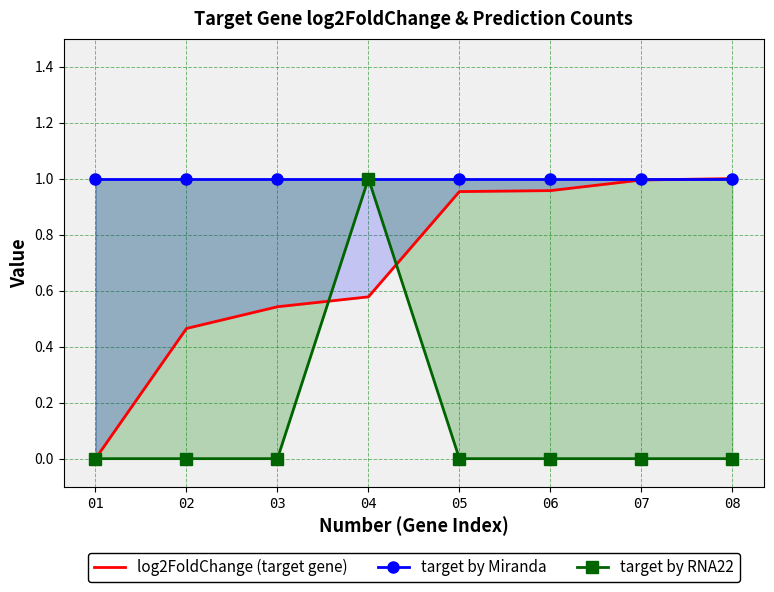

The target by RNA22 series shows 0.4 at 08. True or false?

False